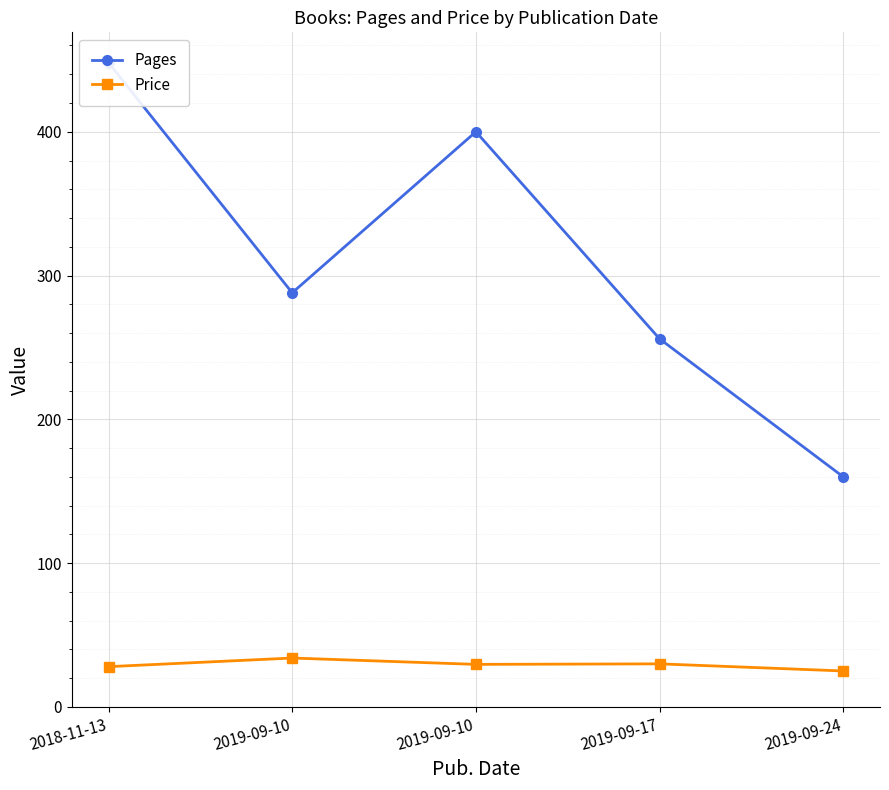

What is the average value of the Pages series?

310.4